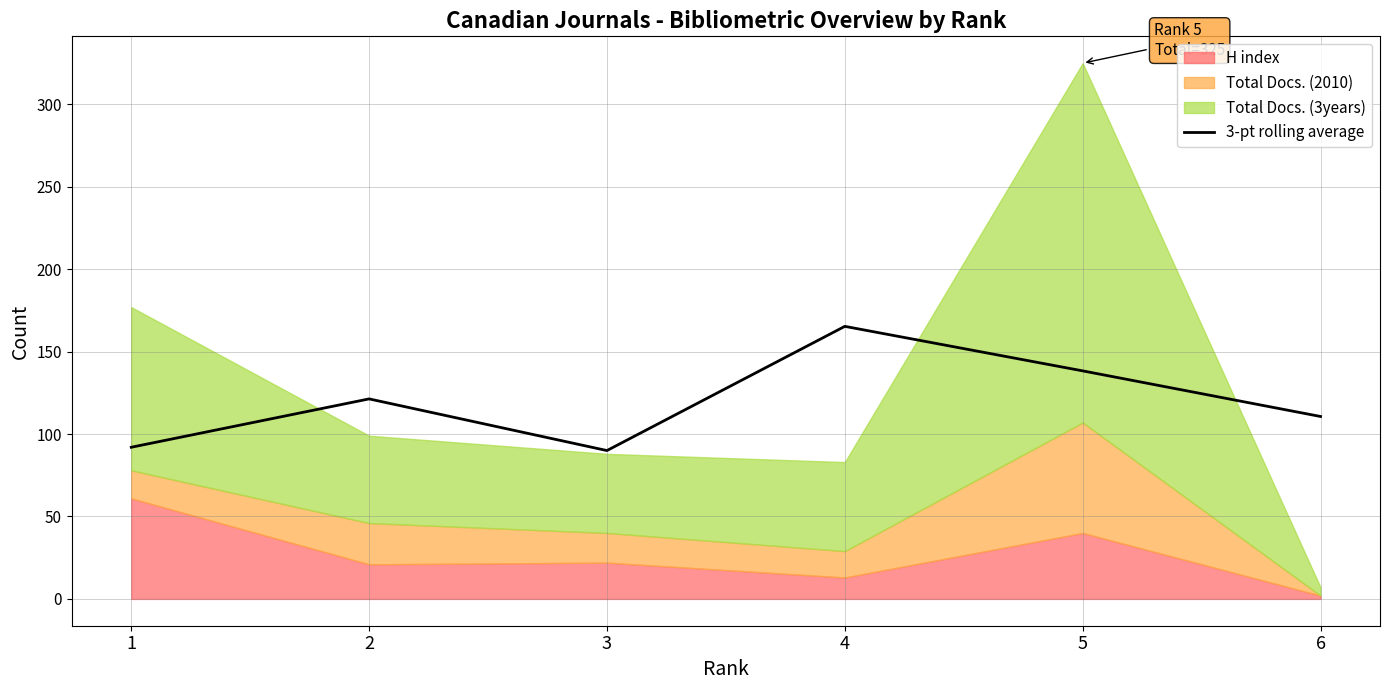

The value of 3-pt rolling average at 2 is 172.5. True or false?

False